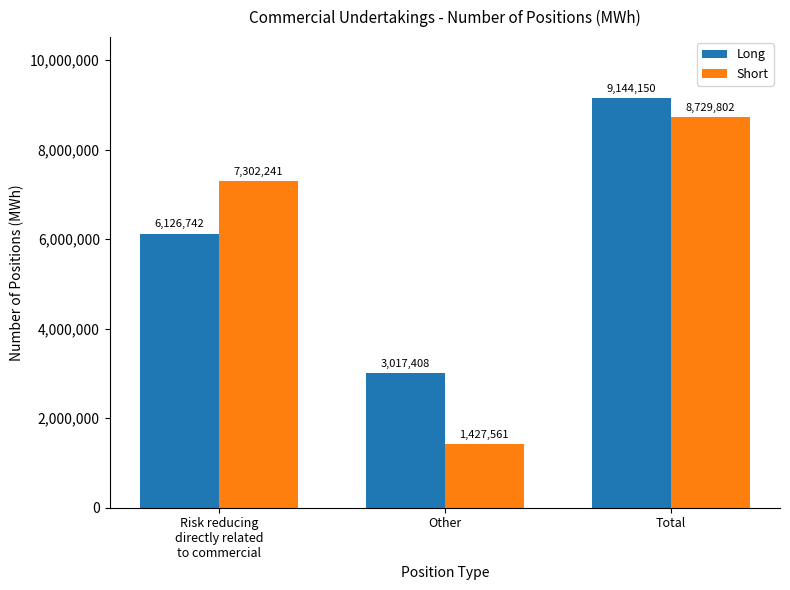

The value of Long at Total is 12598893. True or false?

False